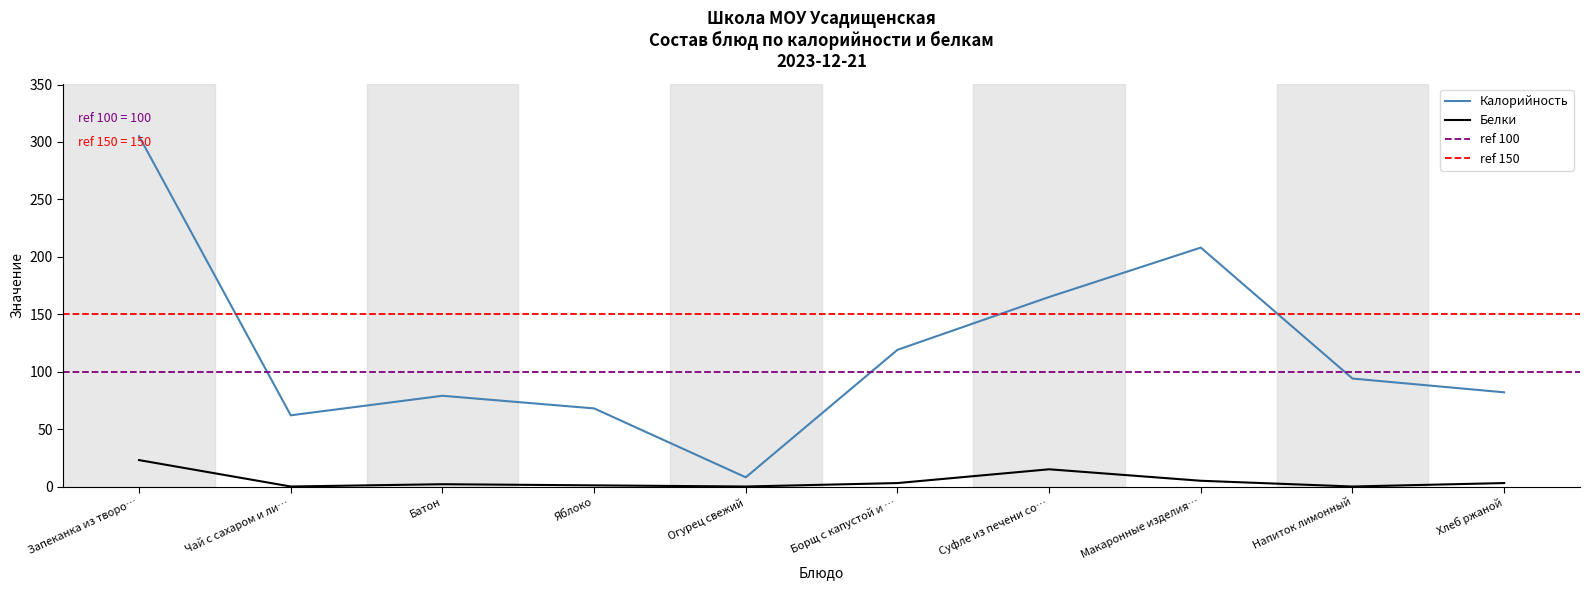

What is the spread (max minus min) of values at Батон?

77